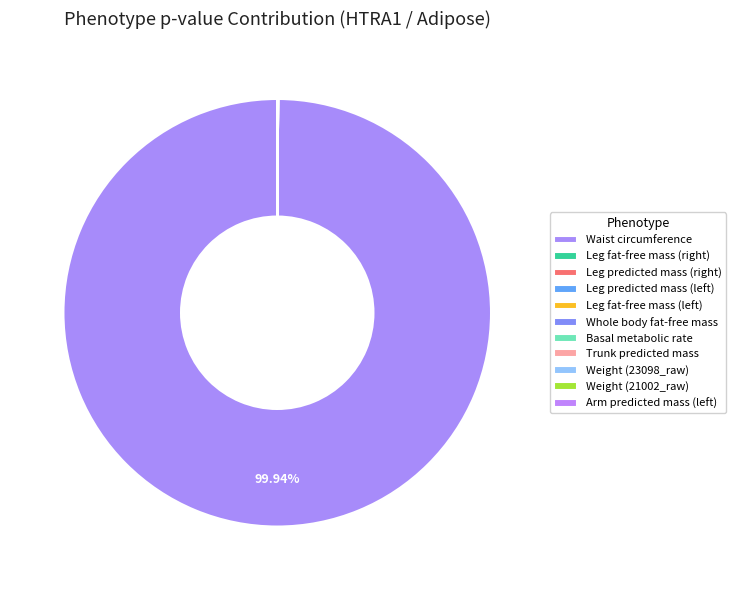

How many slices are in this pie chart?

11